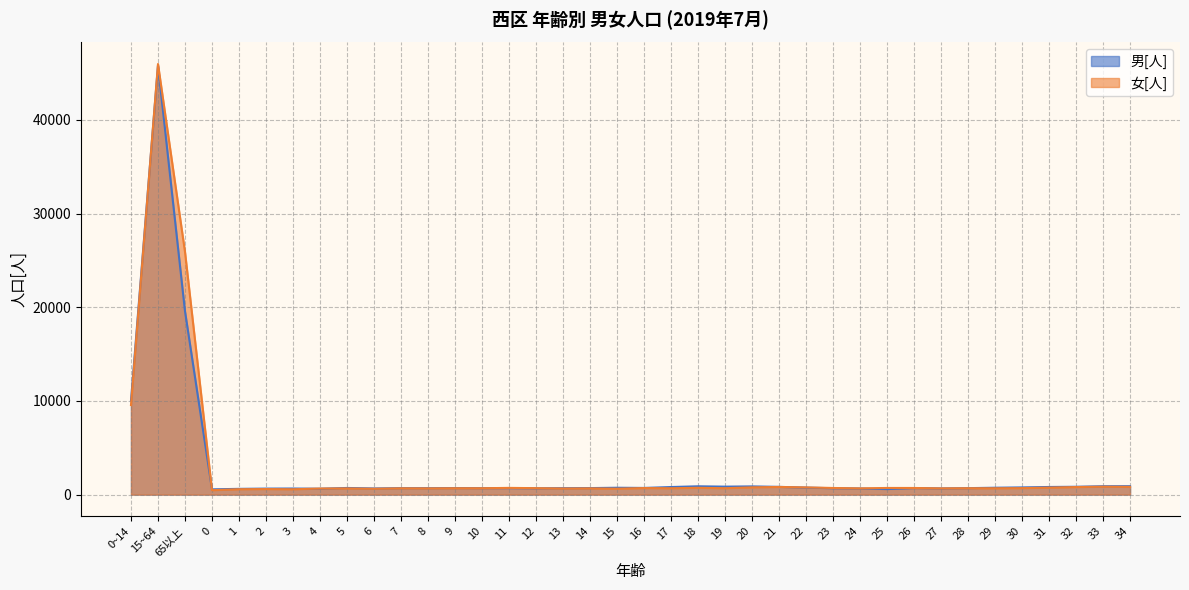

In 男[人], how many points are lower than both neighbors (excluding endpoints)?

10